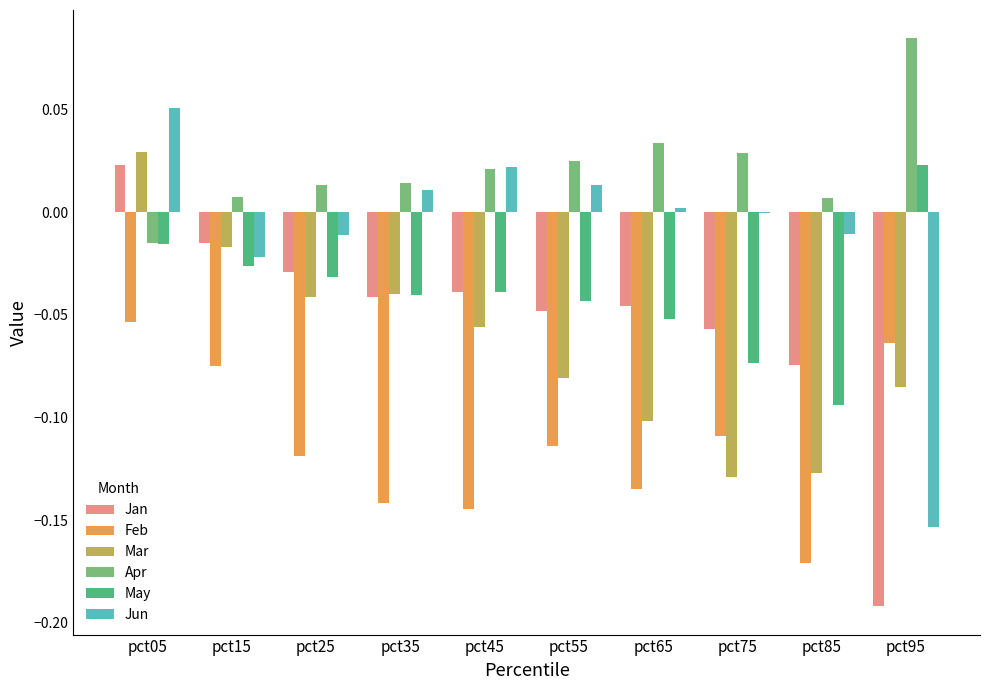

How many positive values does the May series have?

1